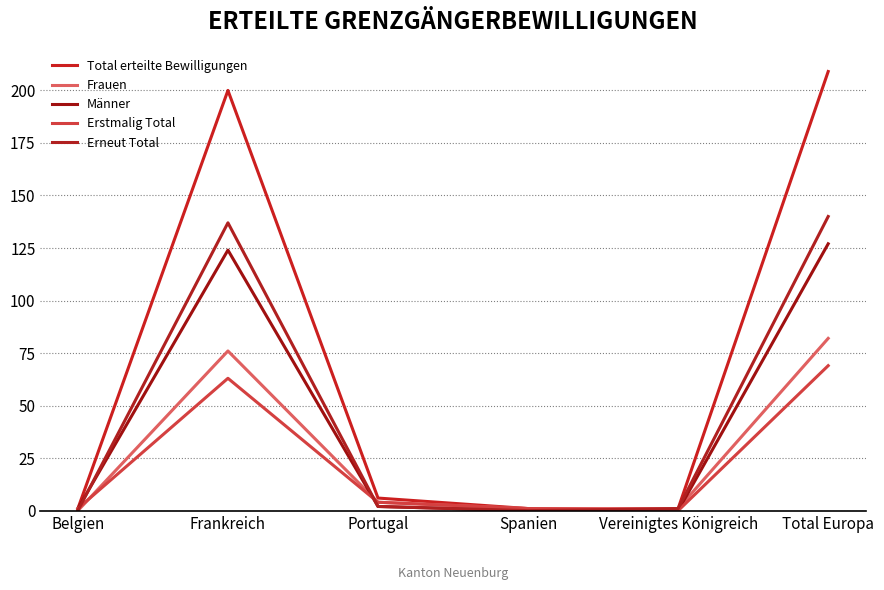

What position from the right is Frankreich?

5